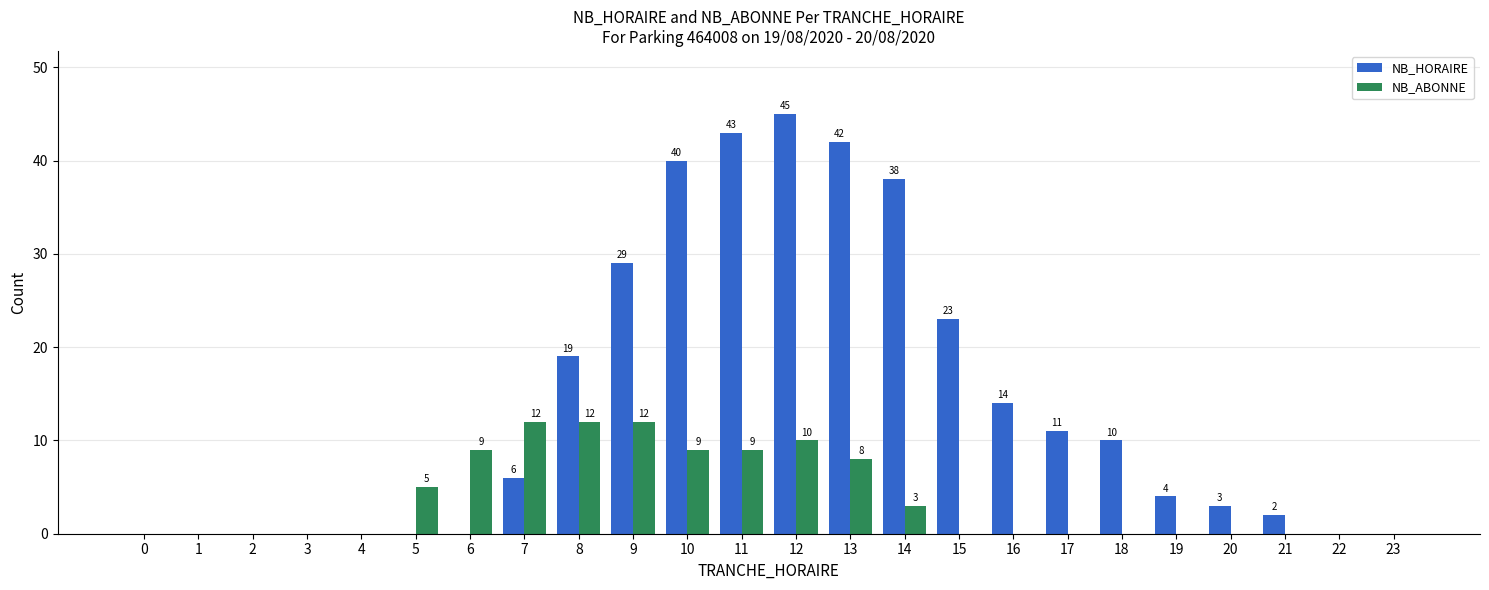

What are all the series names shown in the legend?

NB_HORAIRE, NB_ABONNE